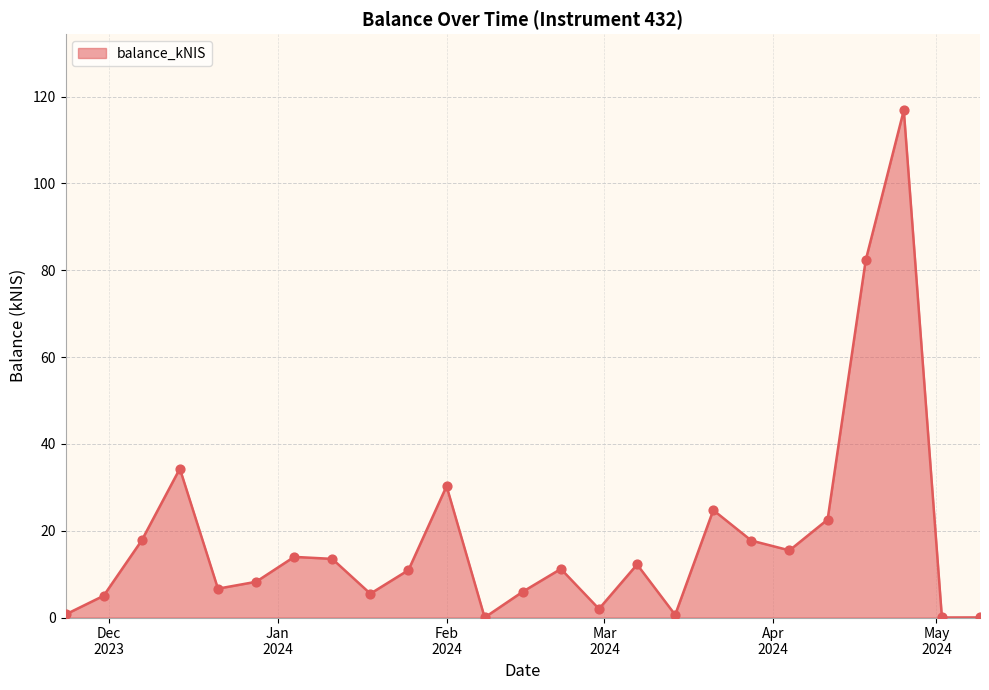

What is the maximum value shown in the chart?

116.9